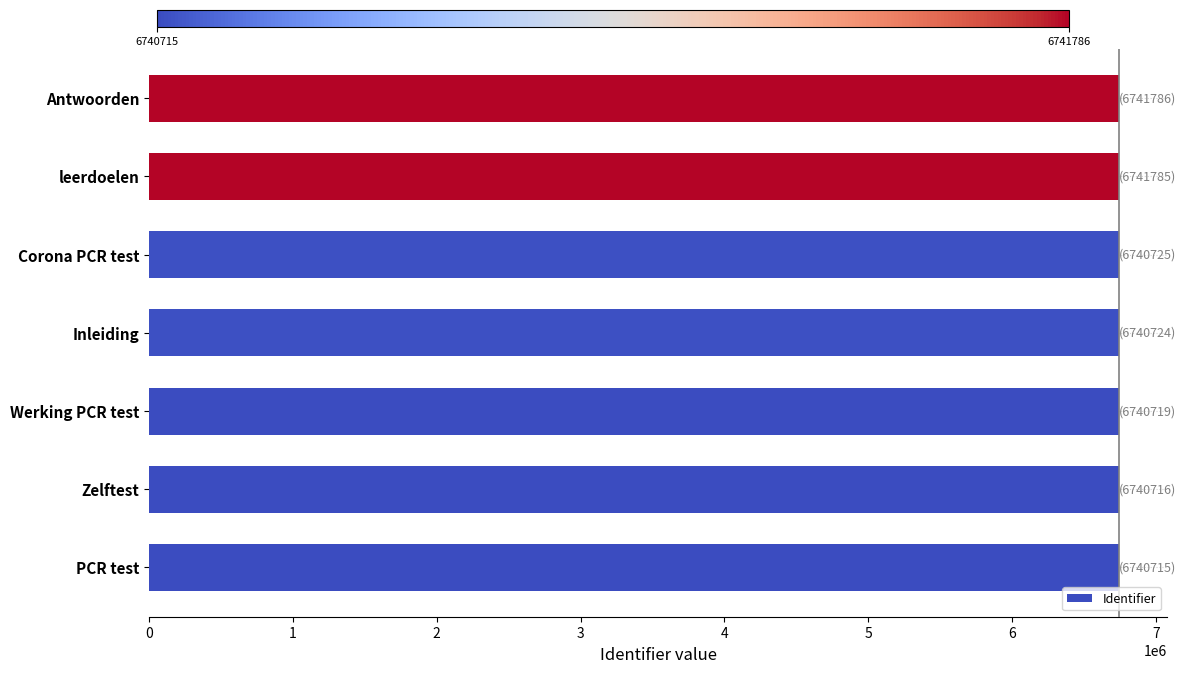

What is the sum of all values?

47187170